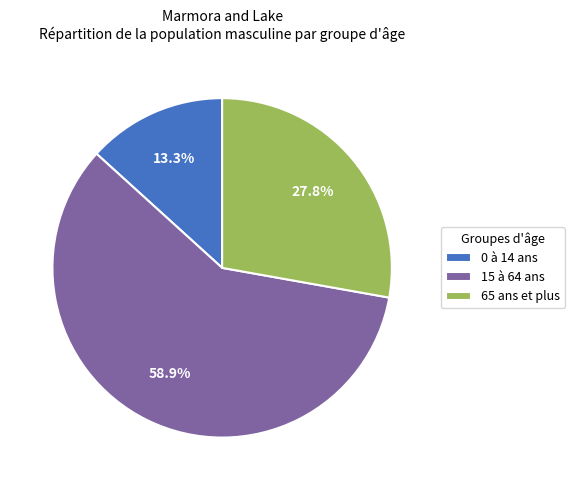

Which slice is the smallest?

0 à 14 ans